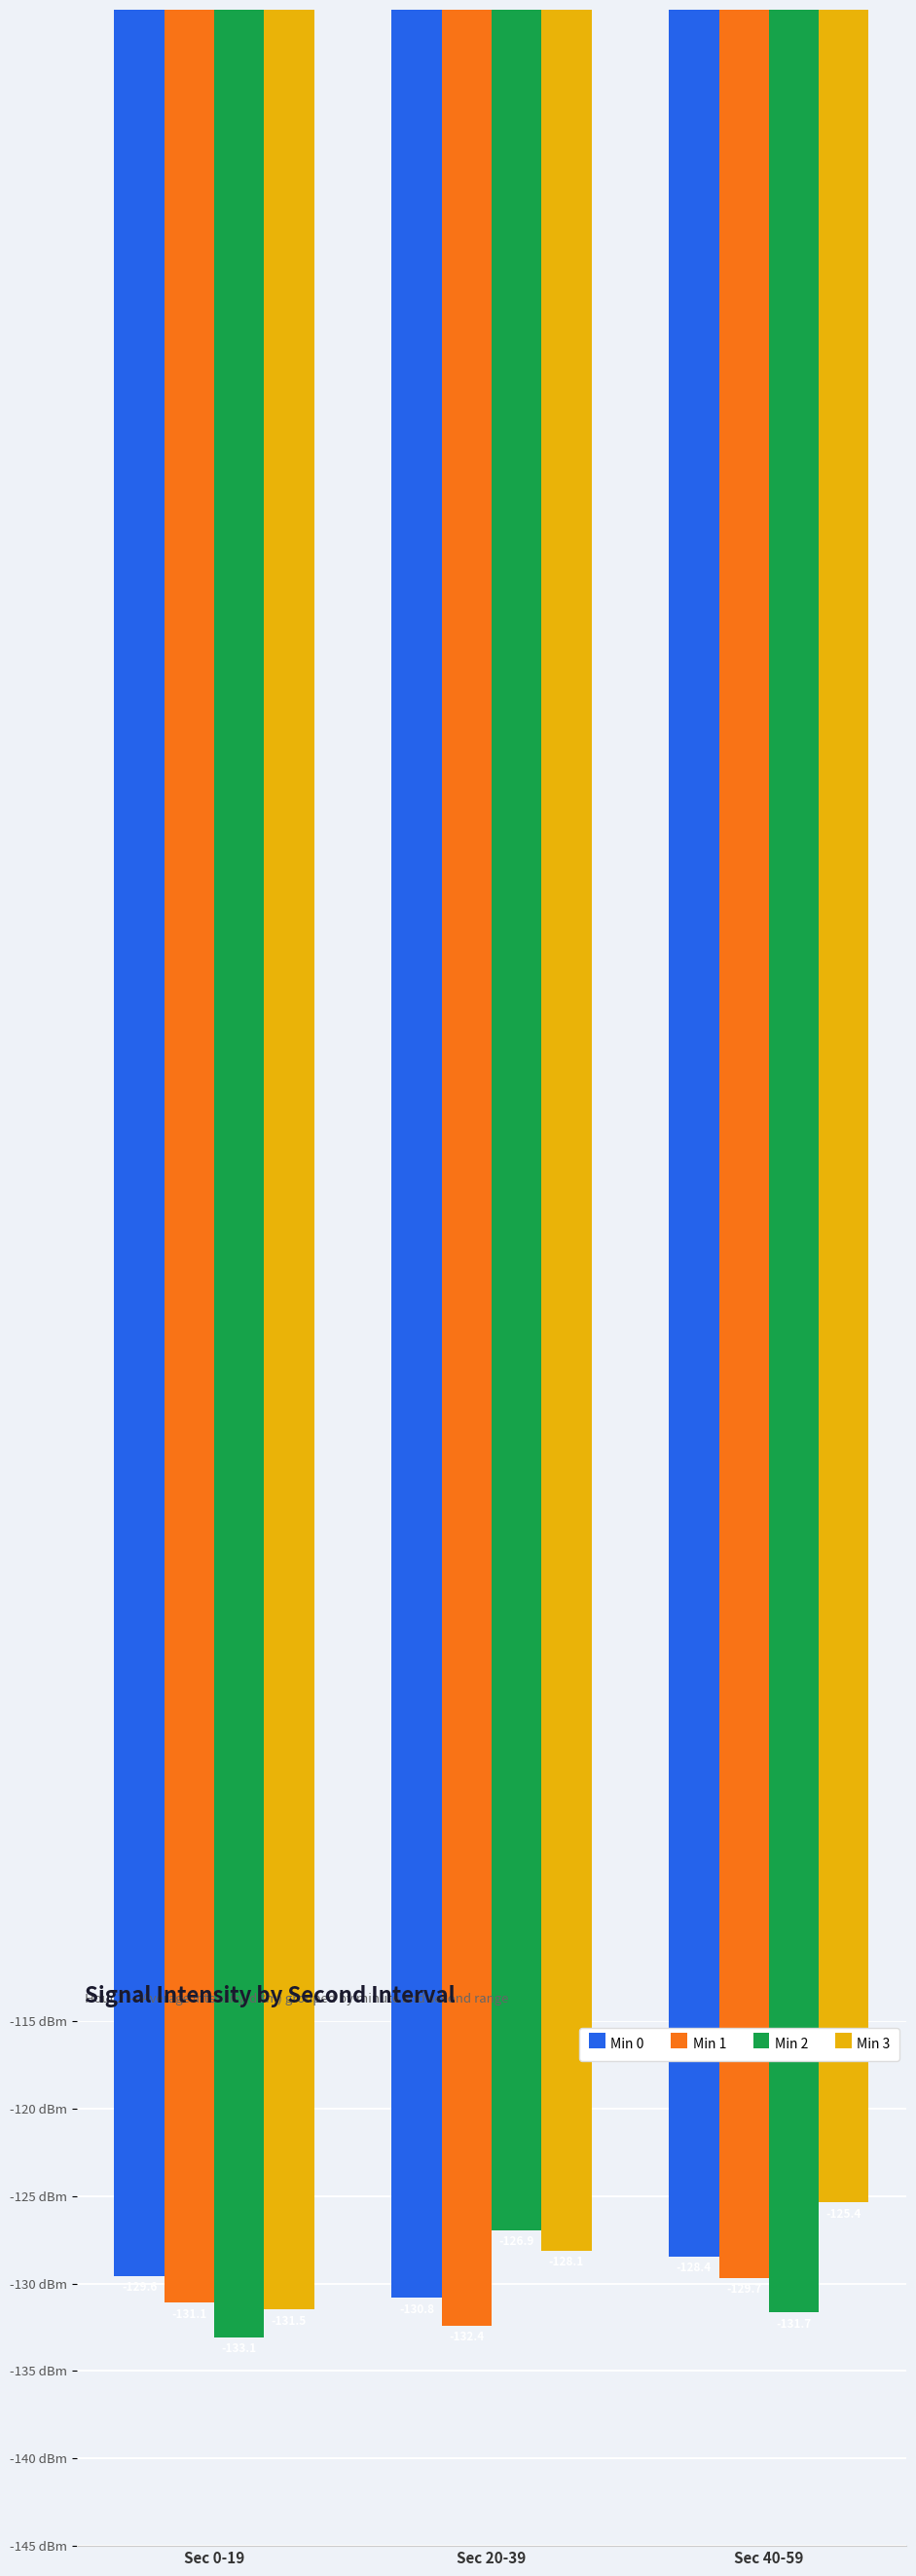

What are all the series names shown in the legend?

Min 0, Min 1, Min 2, Min 3